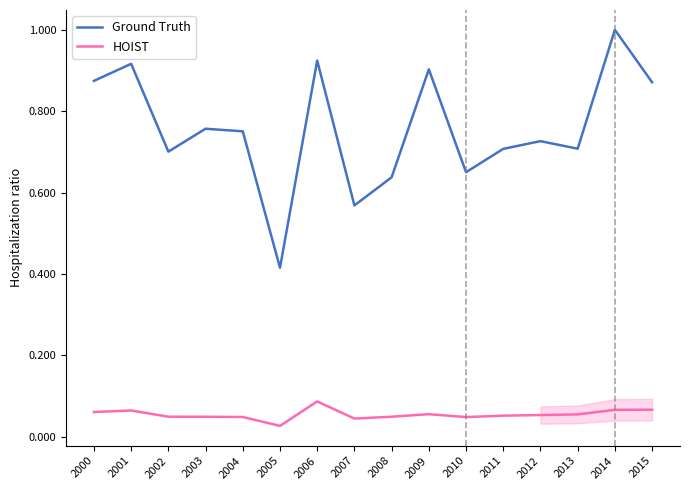

Count the number of categories in the chart.

16